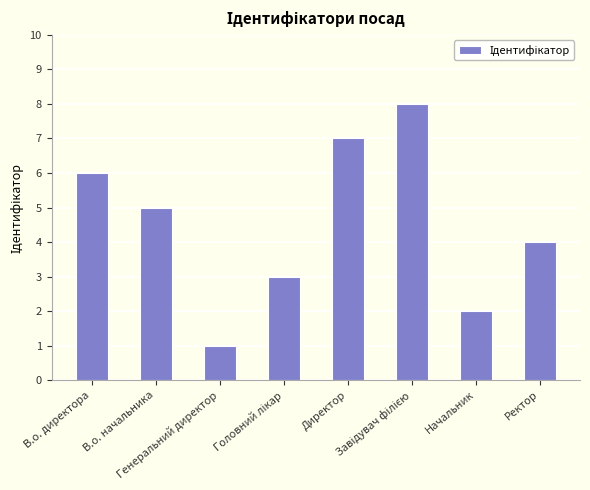

What is the sum of all values?

36